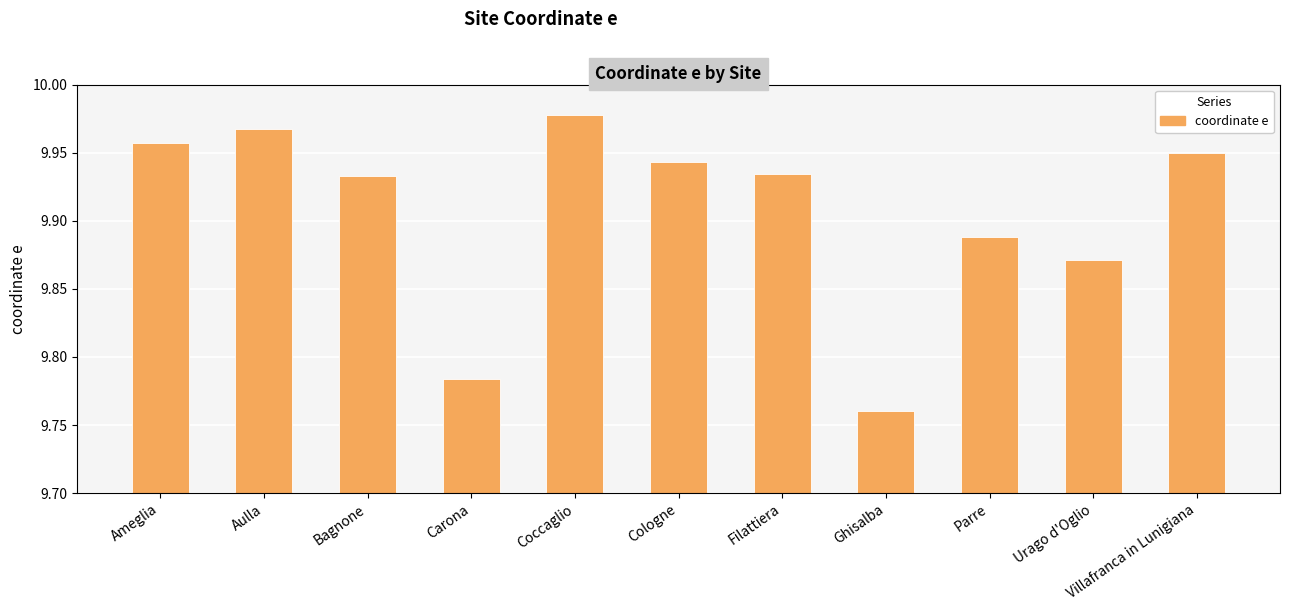

True or false: the data shows 15.1 at Parre.

False